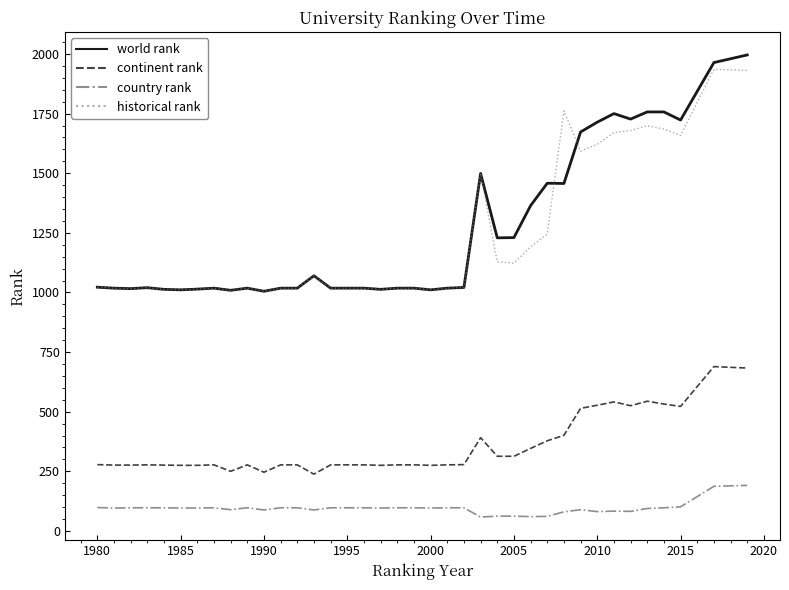

True or false: historical rank and country rank intersect in this chart.

False